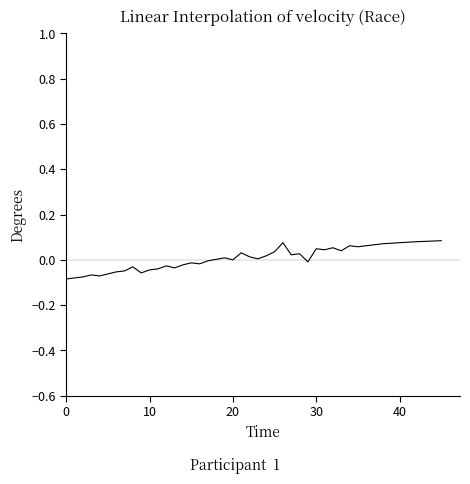

What is the difference between the second highest and minimum values?

0.2